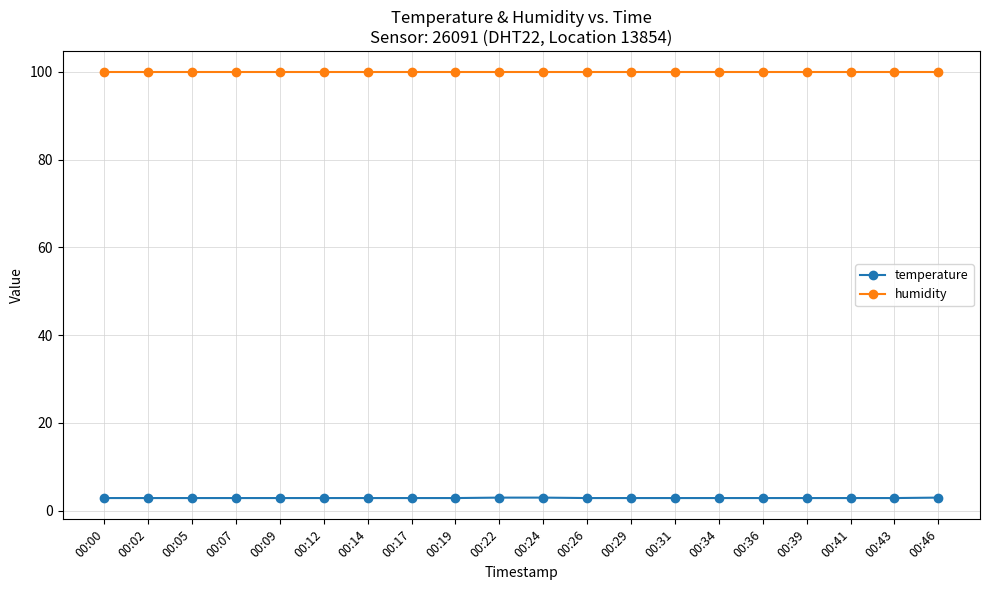

The humidity series shows 146.5 at 00:41. True or false?

False